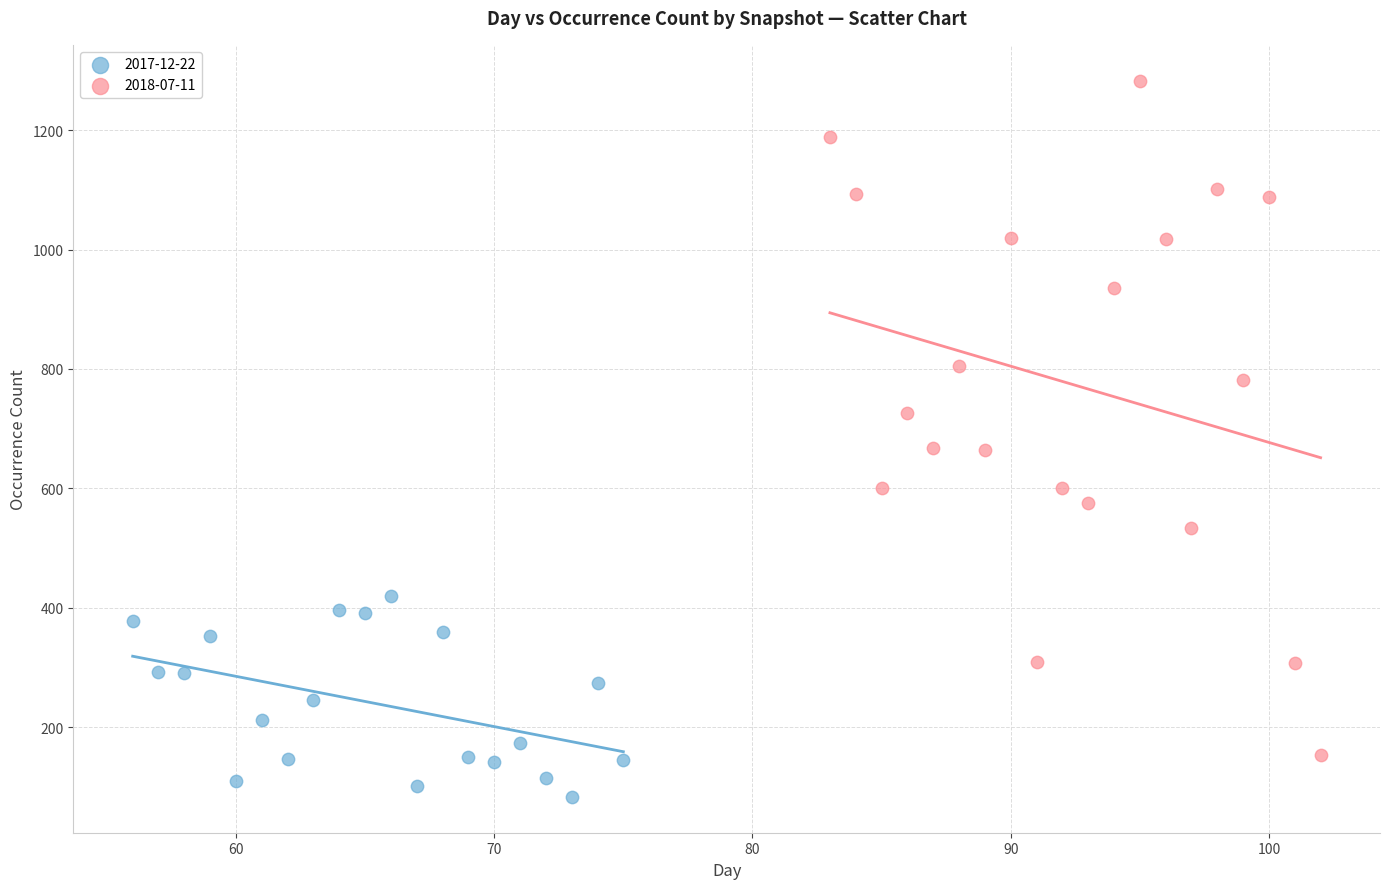

Which series contains the highest Y value?

2018-07-11